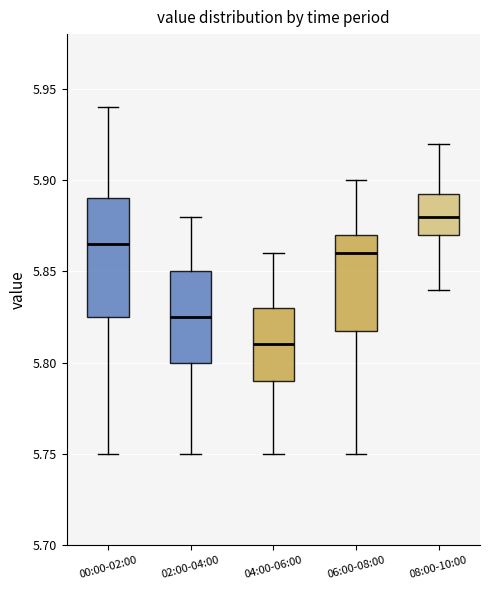

Which box has the highest median line?

08:00-10:00